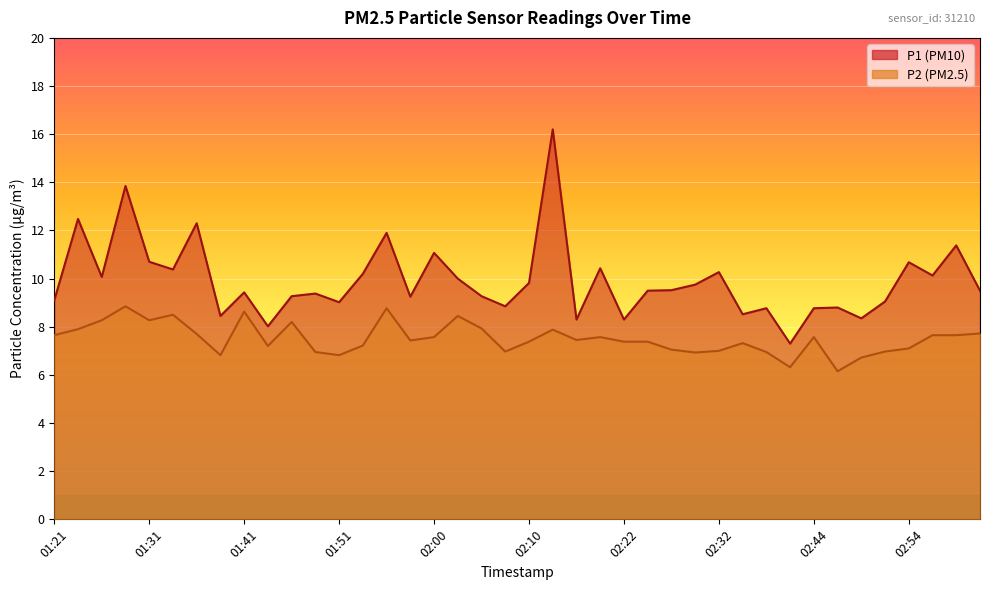

What is the total value across all series at 01:36?

20.0